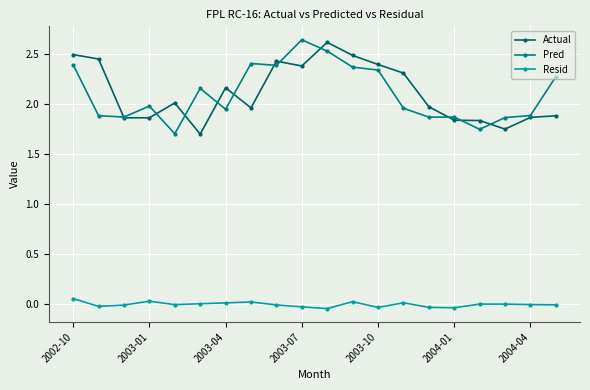

How many categories are shown in the chart?

20